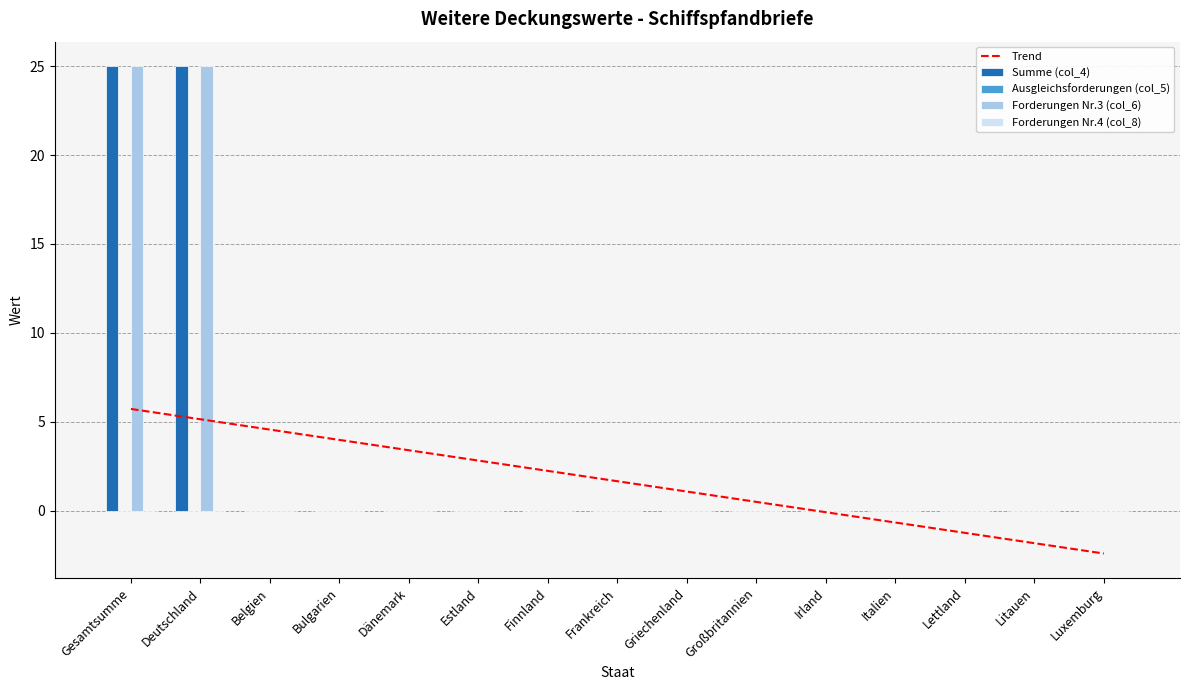

The value of Summe (col_4) at Frankreich is 0. True or false?

True